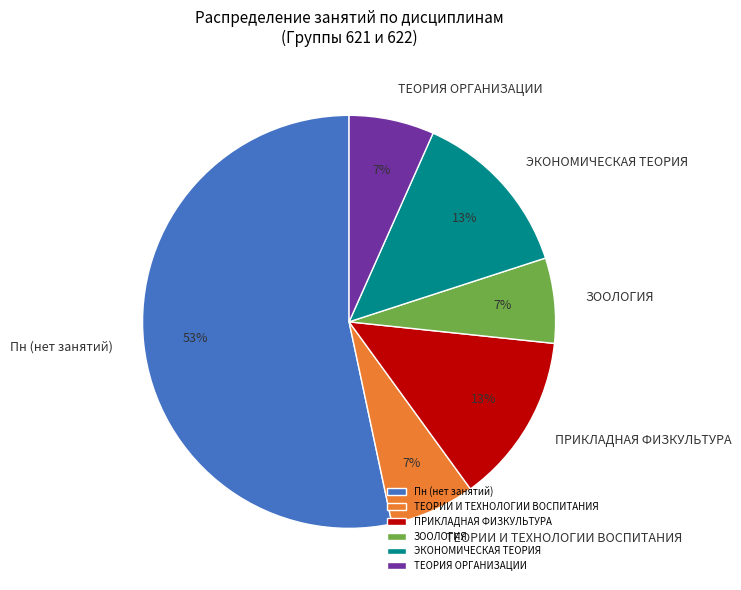

What is the largest slice in the pie chart?

Пн (нет занятий)